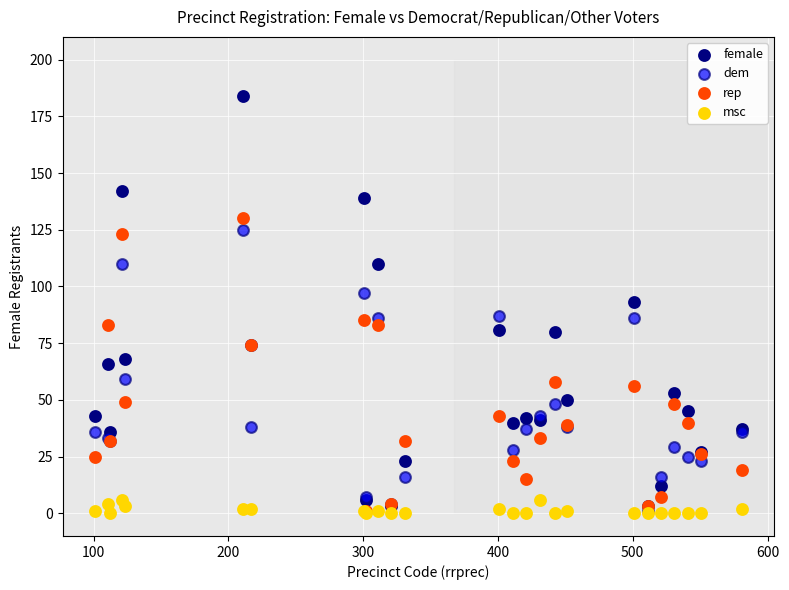

What are all the series names shown in the legend?

female, dem, rep, msc